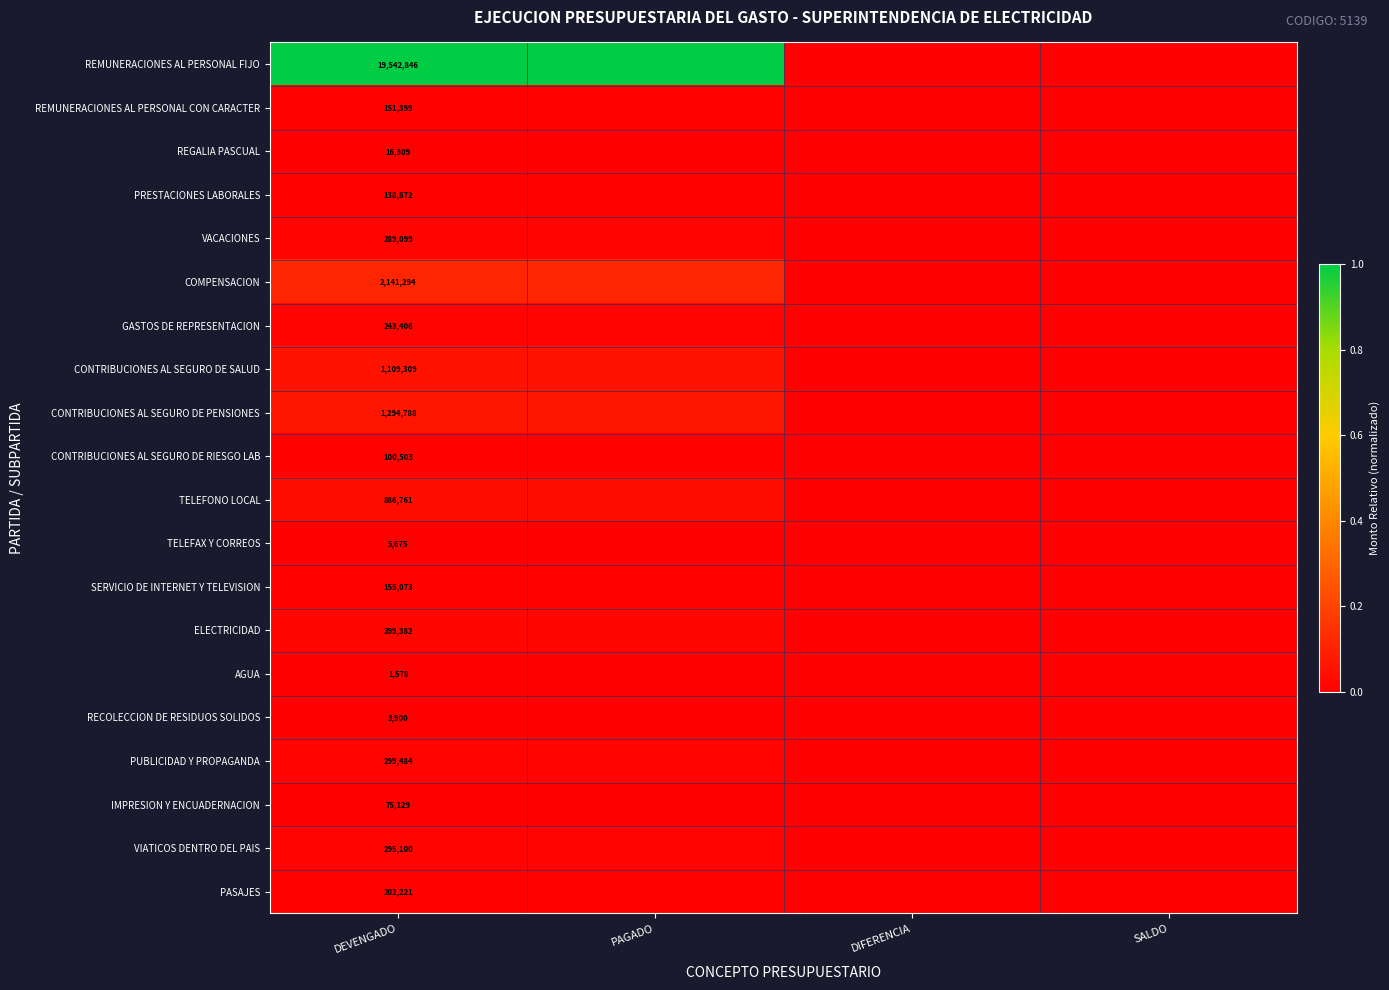

Which series has the largest total across all categories?

REMUNERACIONES AL PERSONAL FIJO